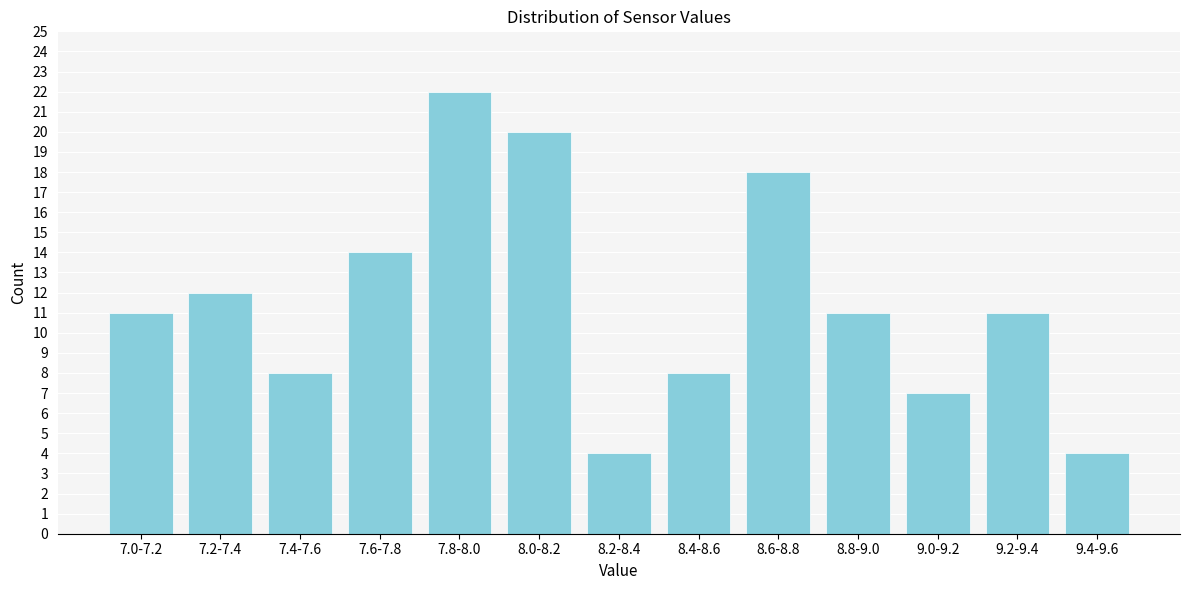

Reading left to right, list all the values displayed in this chart.

11	12	8	14	22	20	4	8	18	11	7	11	4